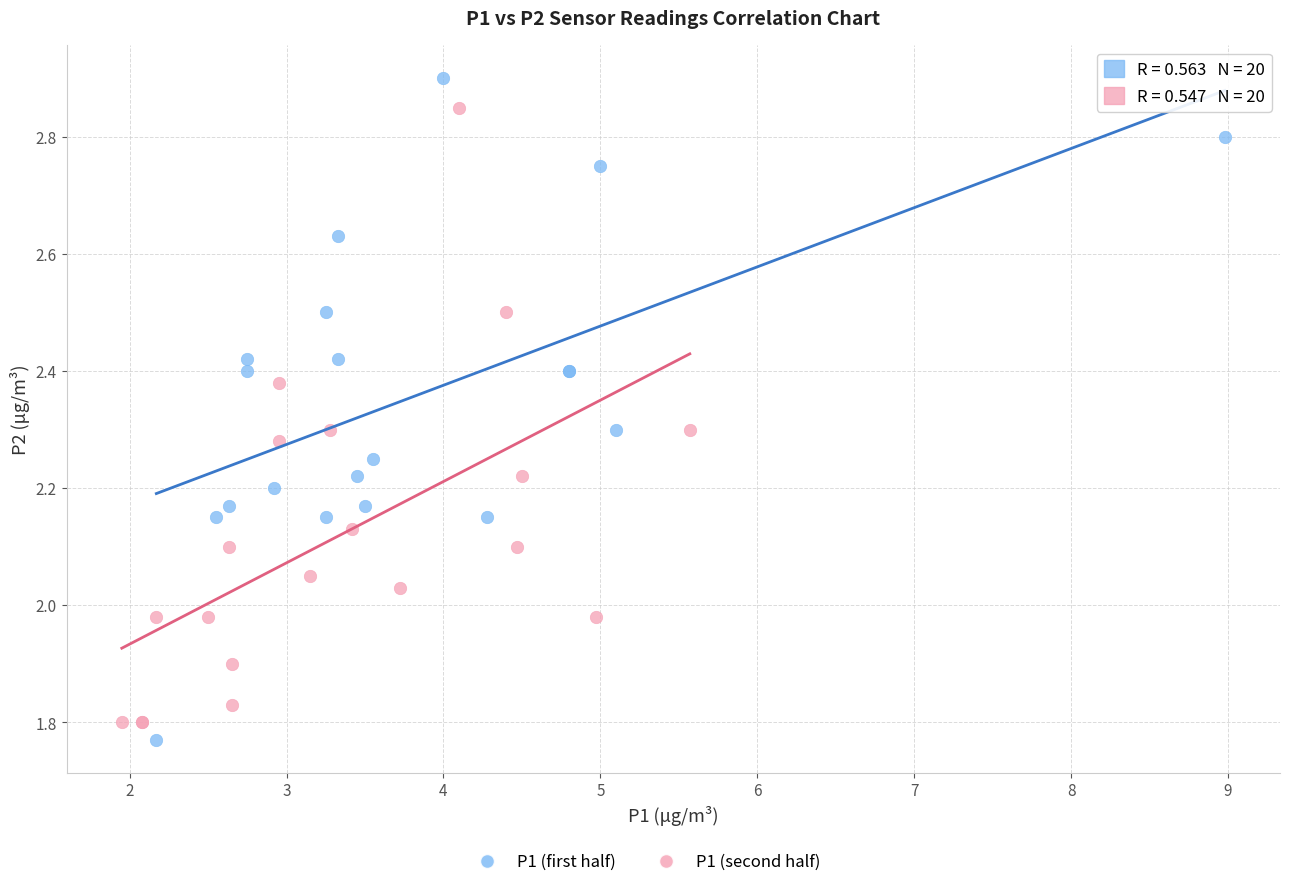

Which series reaches the maximum Y coordinate?

P1 (first half)